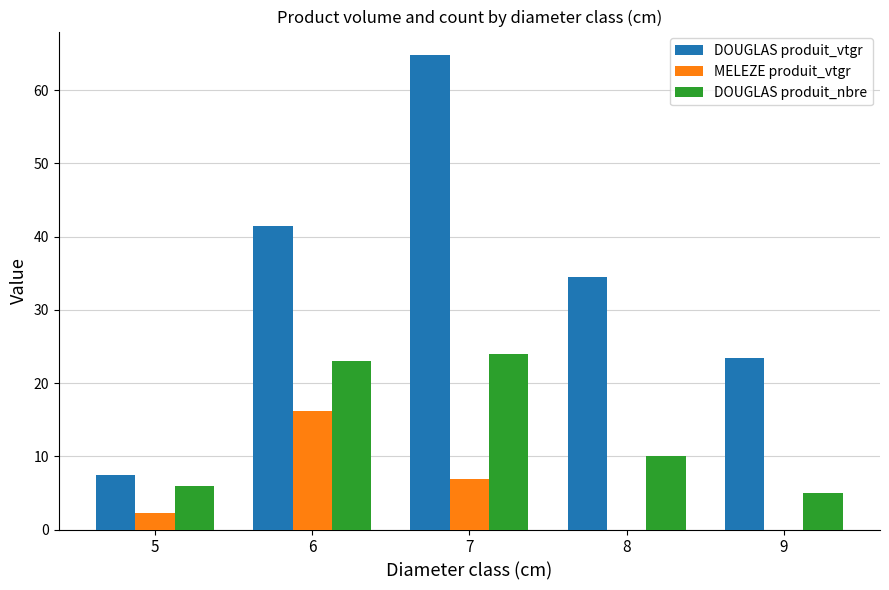

Are the bars grouped side by side (vs. stacked)?

Yes